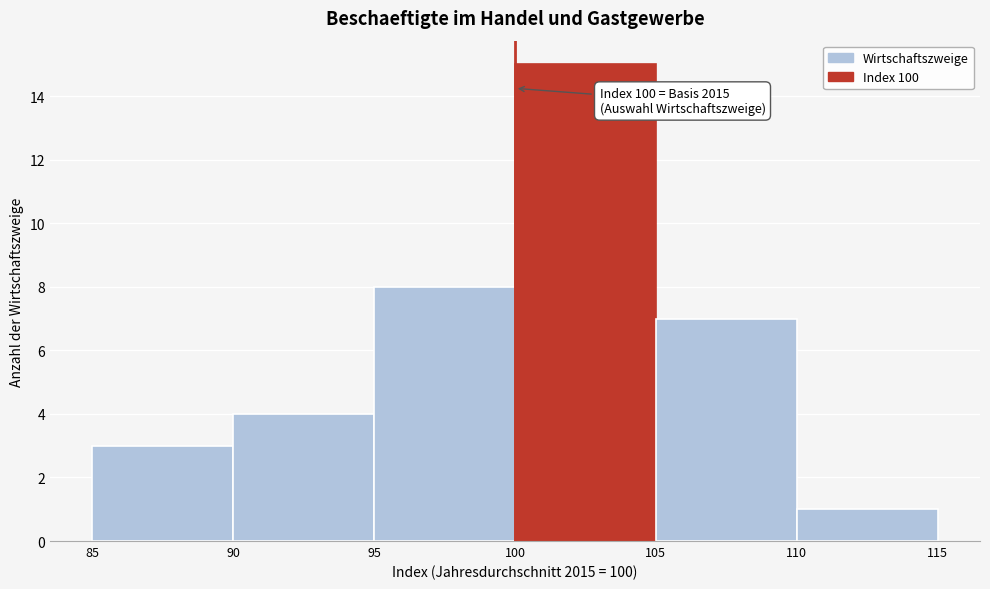

Which range on the x-axis has the tallest bar?

100 to 105